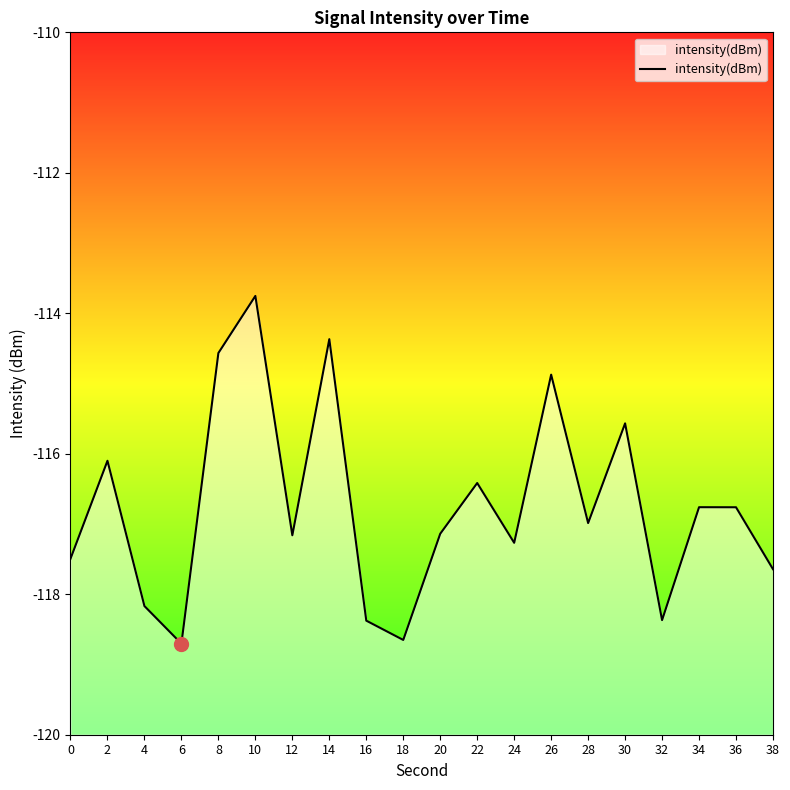

Rank the categories by value from highest to lowest.

10, 14, 8, 26, 30, 2, 22, 34, 36, 28, 20, 12, 24, 0, 38, 4, 32, 16, 18, 6